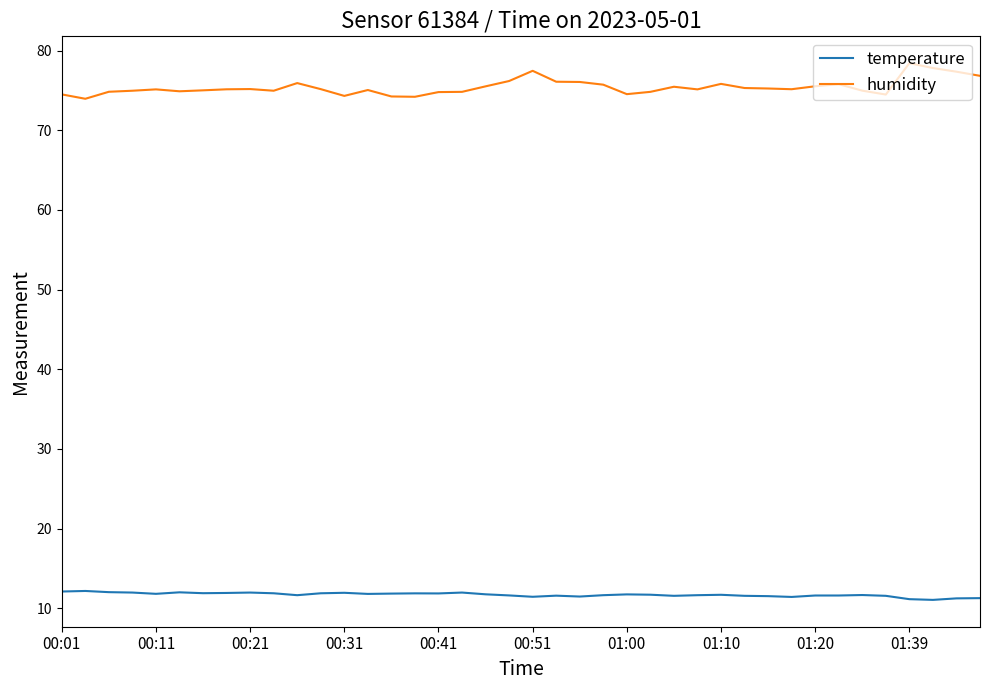

What is the minimum value for temperature?

11.0